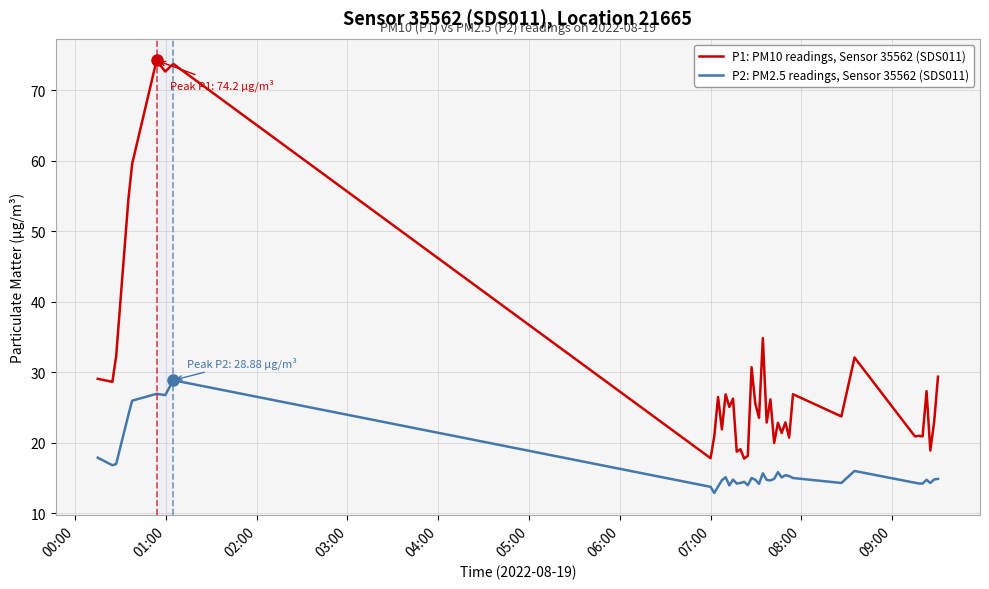

How many distinct data groups are displayed?

2